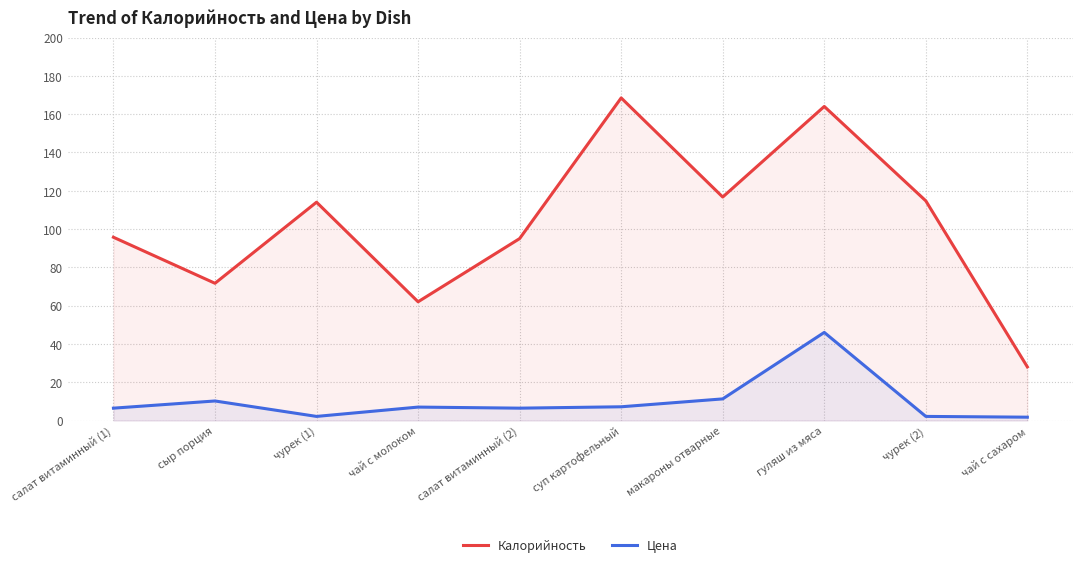

Which category has the highest value across all series?

суп картофельный